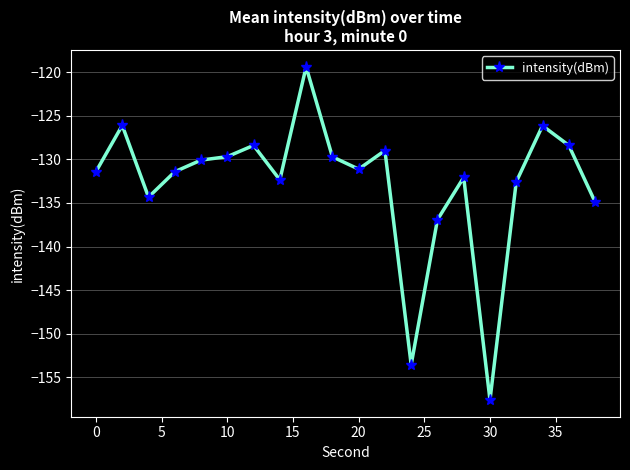

What is the value of the 19th point from the left?

-128.4